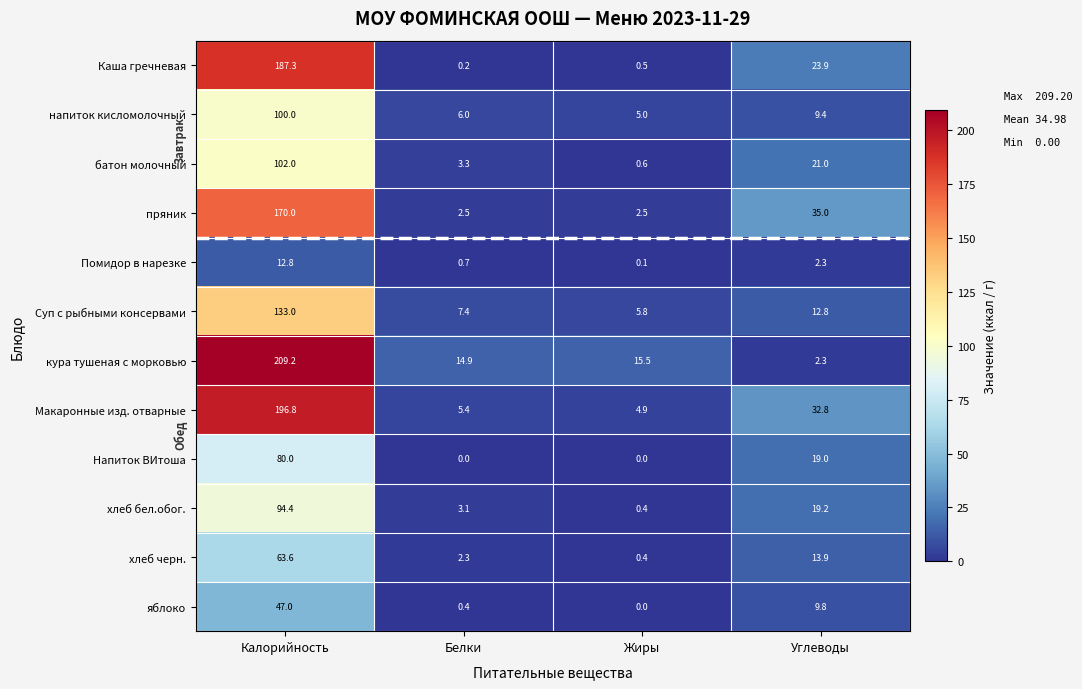

What is the difference between the maximum and second lowest values in the кура тушеная с морковью series?

194.3